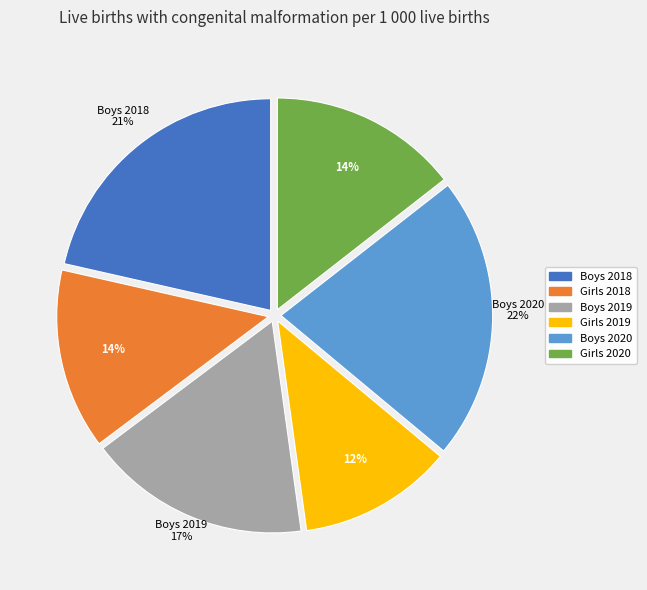

What is the smallest slice in the pie chart?

Girls 2019